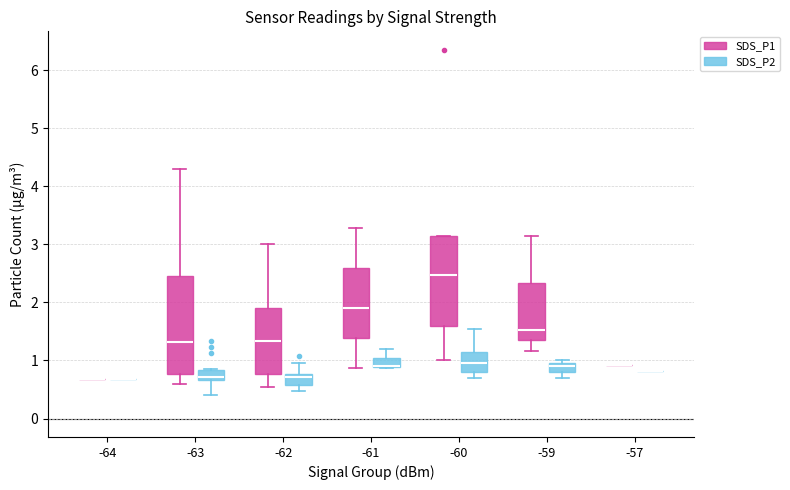

Comparing the boxes themselves (not the whiskers), which one is the tallest?

-63 (SDS_P1)